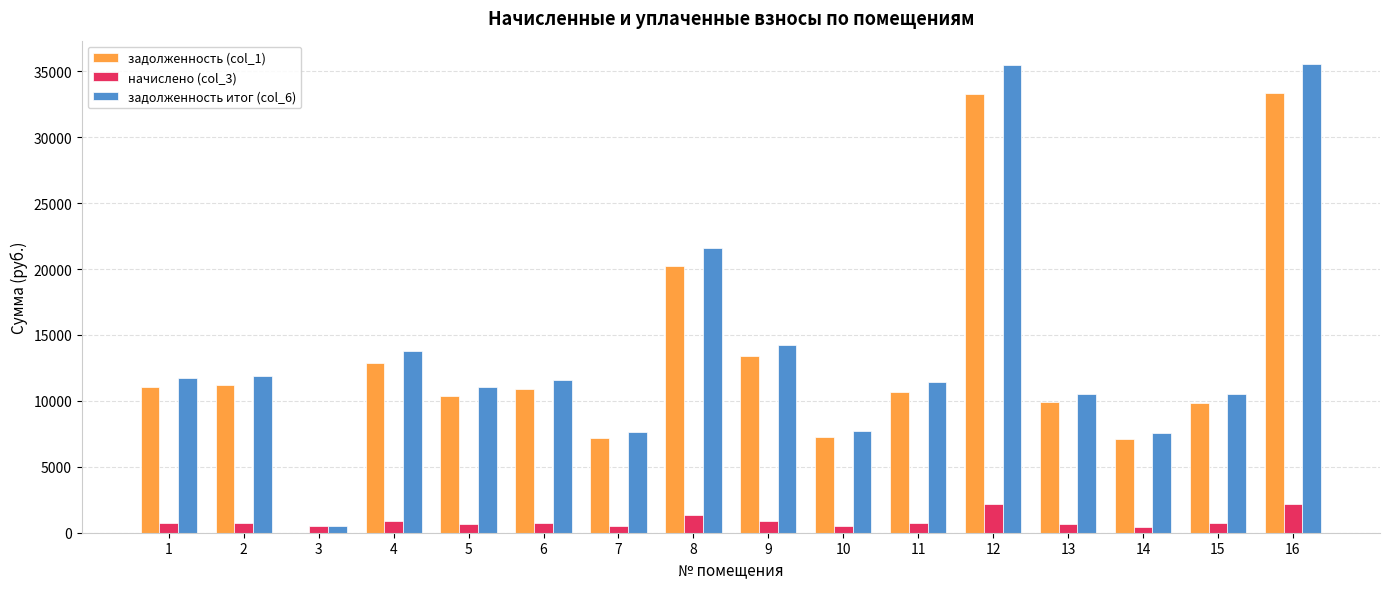

Is the value of начислено (col_3) at 12 greater than the value of задолженность итог (col_6) at 16?

No